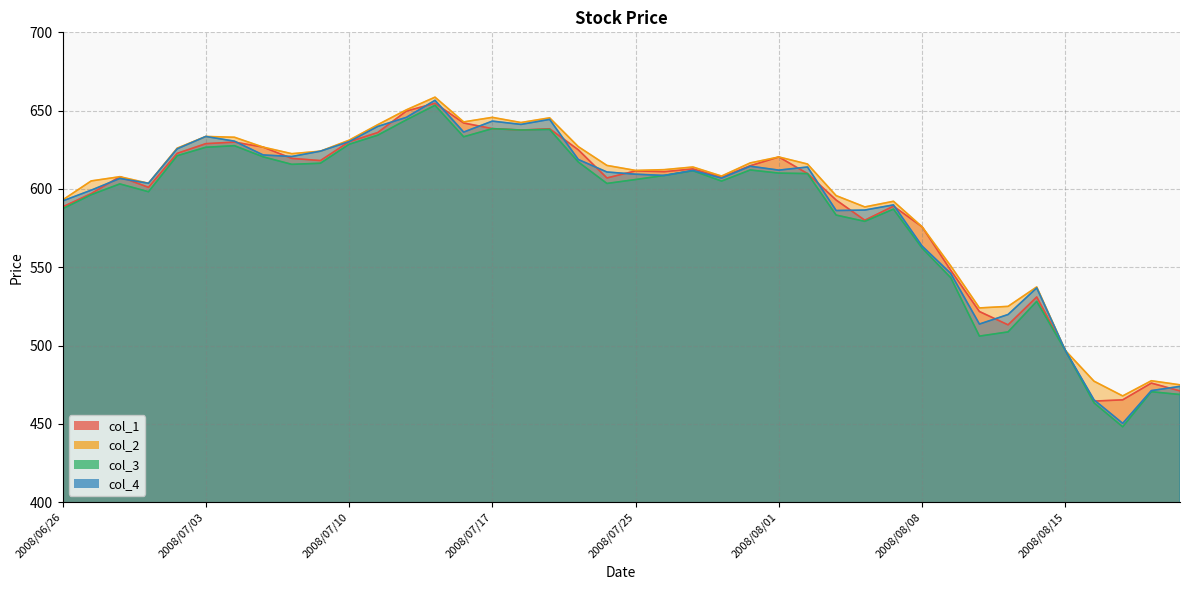

What is the difference between the maximum and minimum values in the col_1 series?

190.2